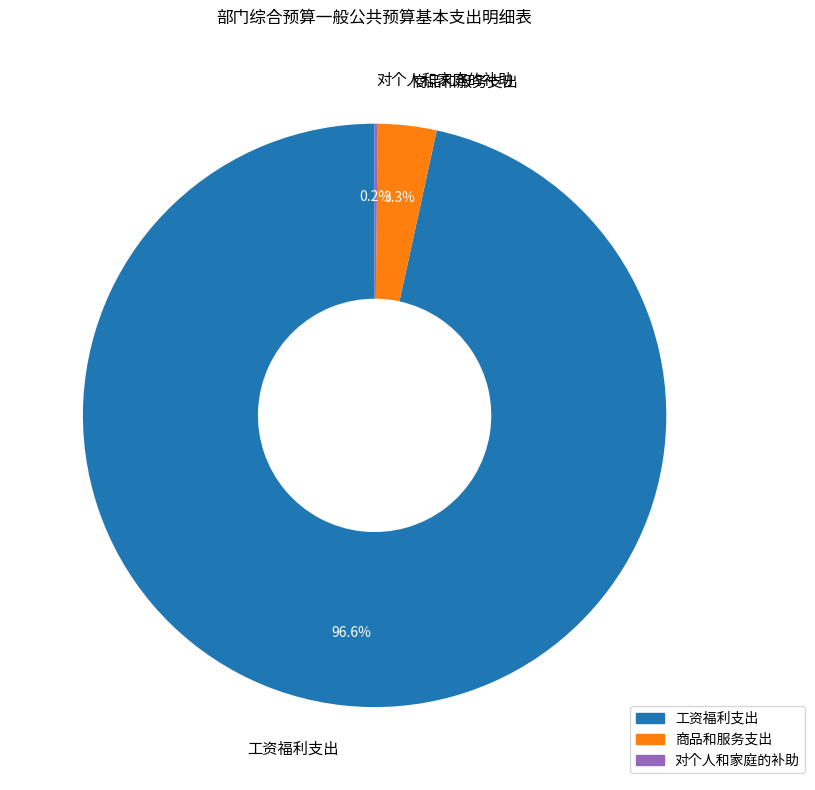

To the nearest percent, what percentage of the pie is 工资福利支出?

97%